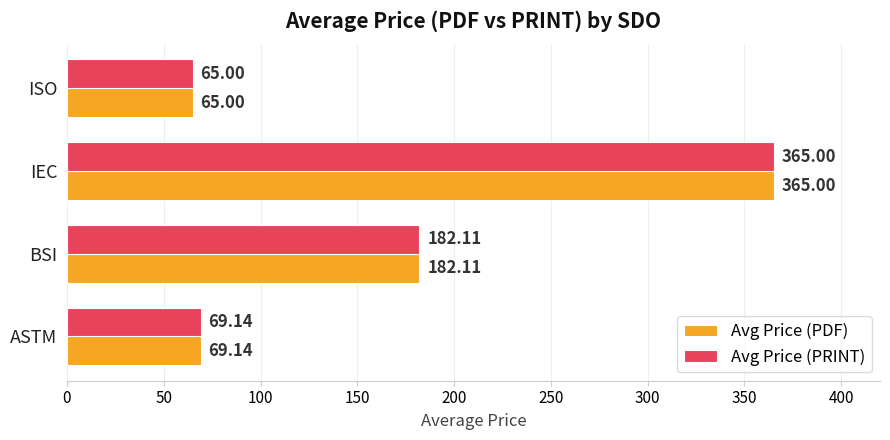

What is the total value across all series at ASTM?

138.3